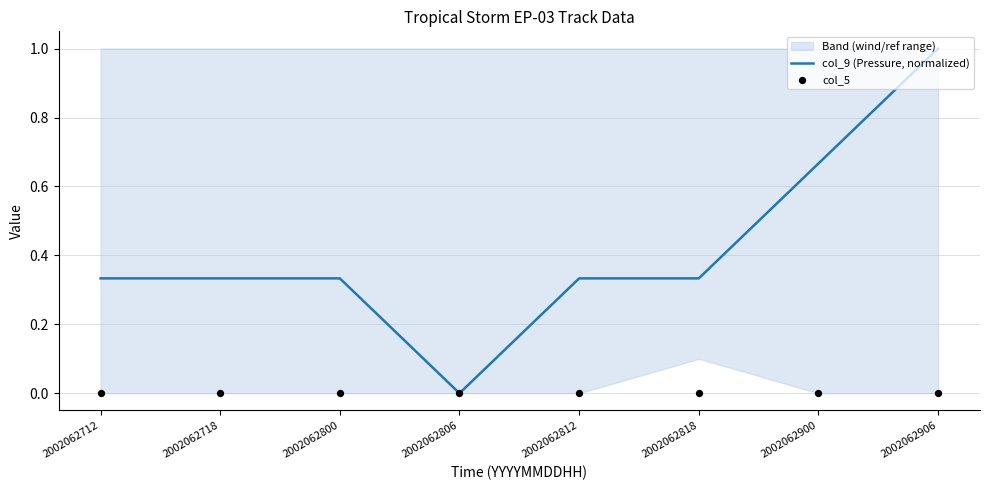

Which series has the largest total across all categories?

col_9 (Pressure, normalized)